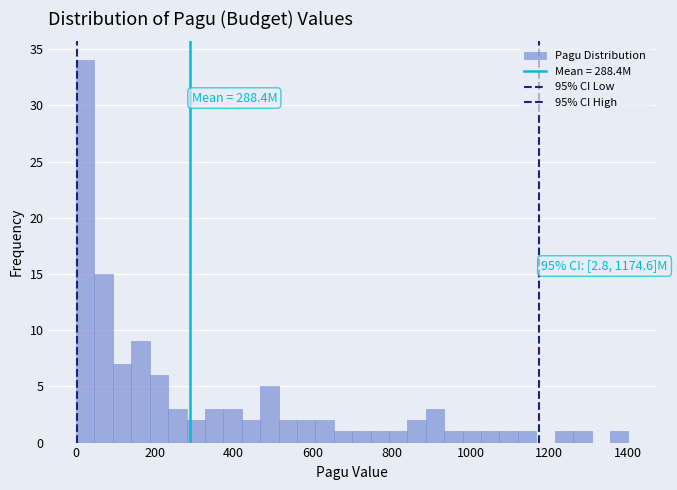

Read against the x-axis, roughly where is the centre of the tallest bar?

20